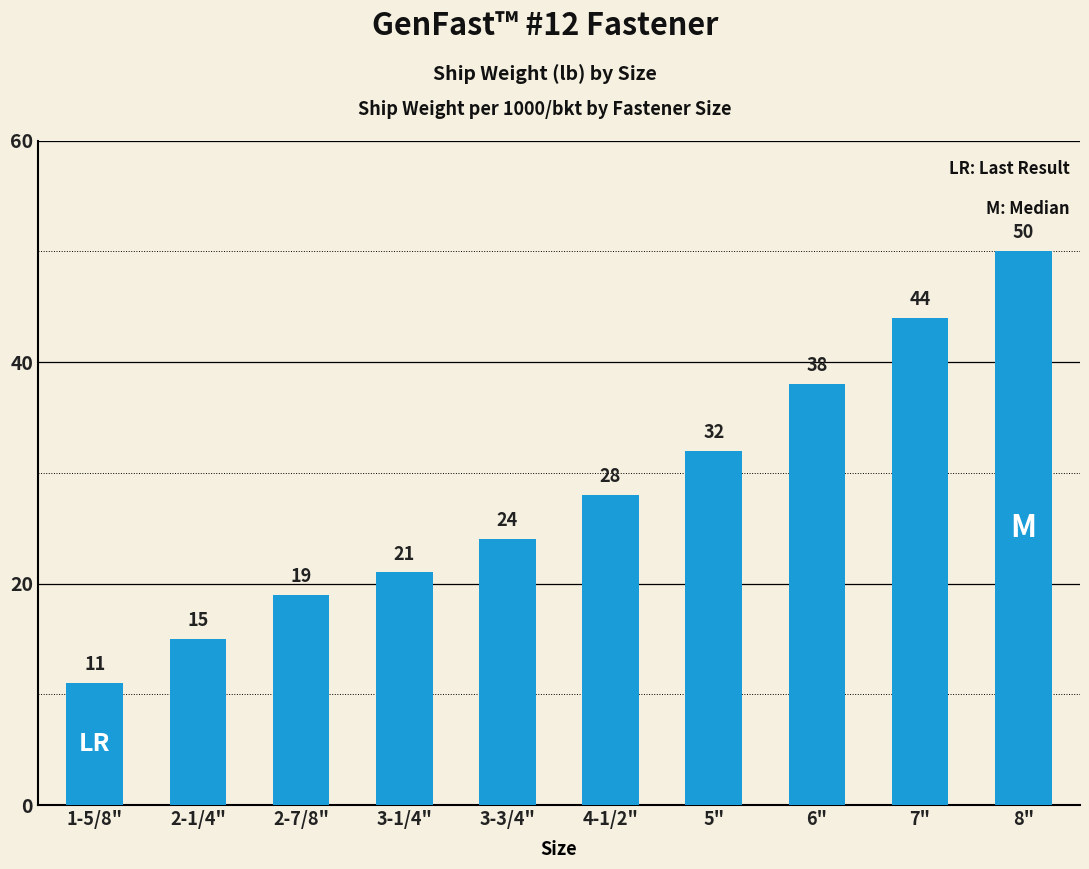

The chart shows a value of 29 at 2-7/8". True or false?

False